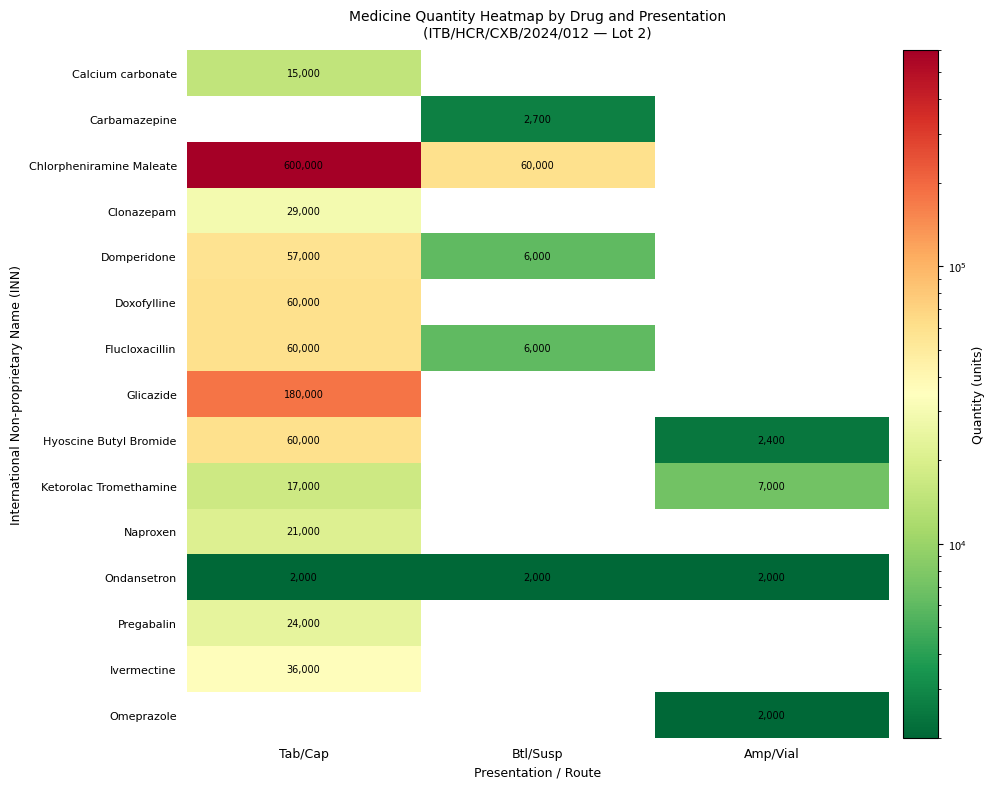

Is it true that Pregabalin equals 8460 at Tab/Cap?

False